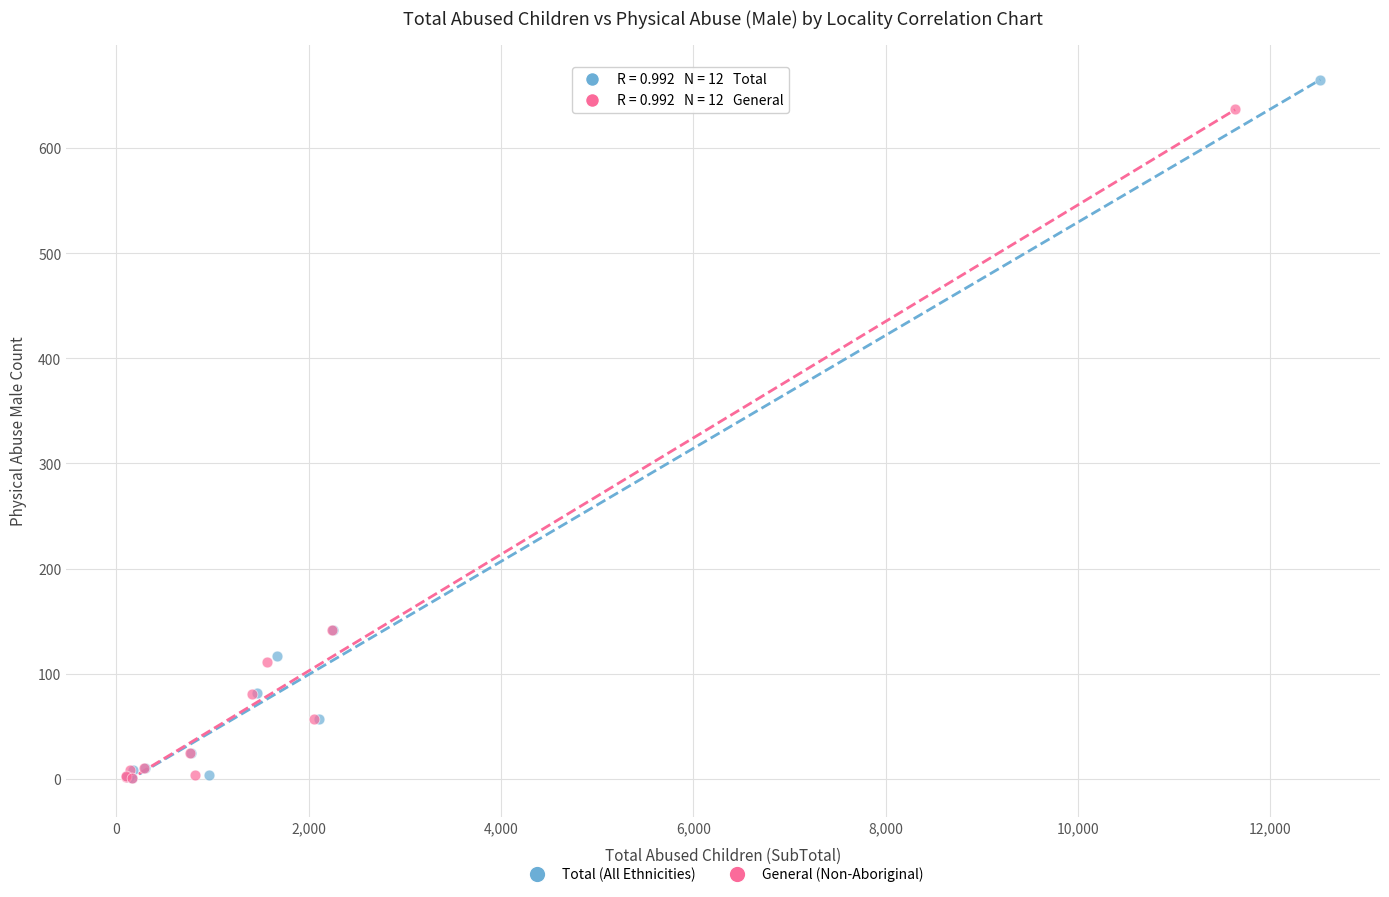

What are all the series names shown in the legend?

Total (All Ethnicities), General (Non-Aboriginal)